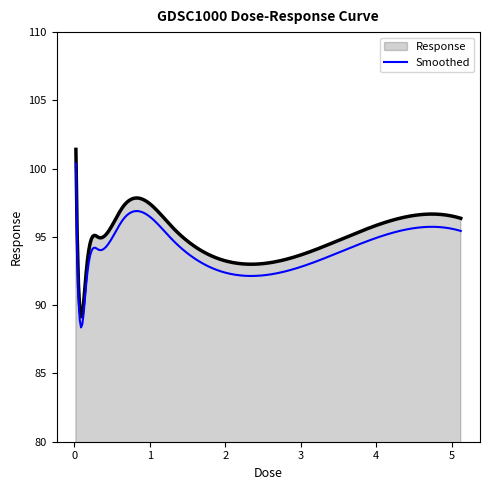

True or false: Smoothed and Response intersect in this chart.

False